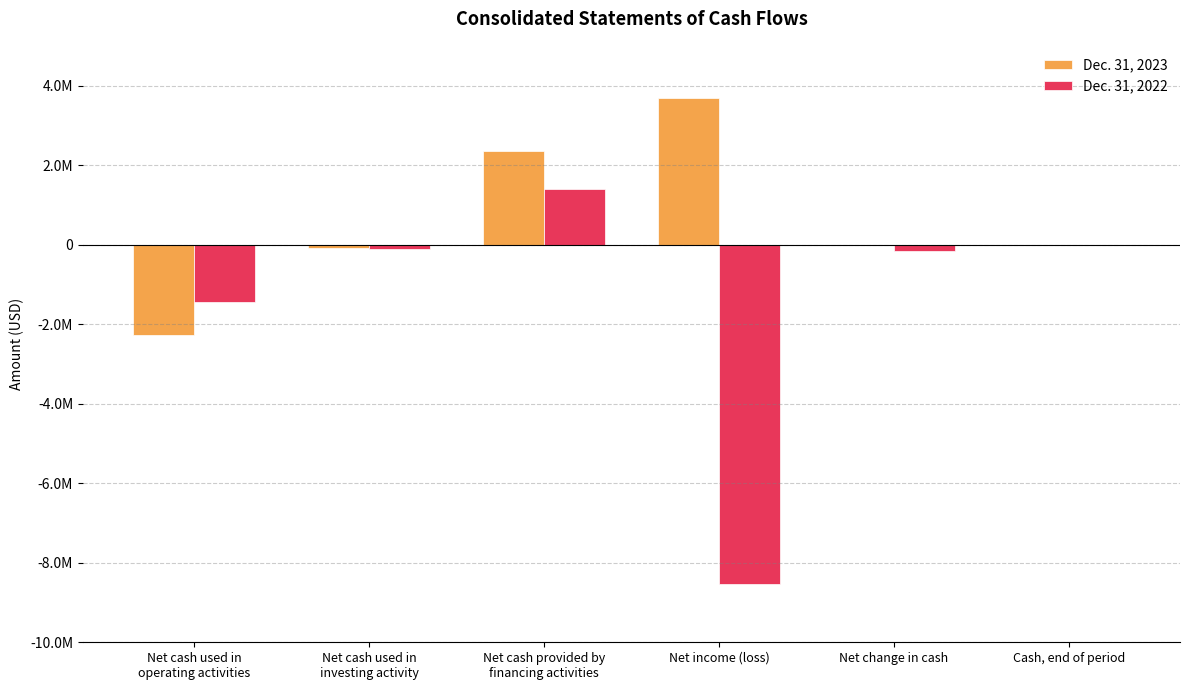

What are all the series names shown in the legend?

Dec. 31, 2023, Dec. 31, 2022